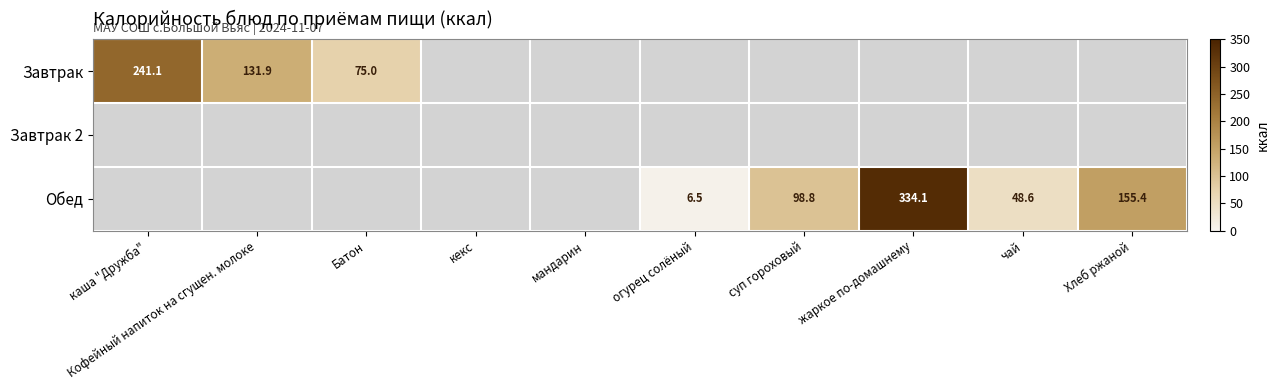

Which has a higher value, Батон or Хлеб ржаной?

Хлеб ржаной